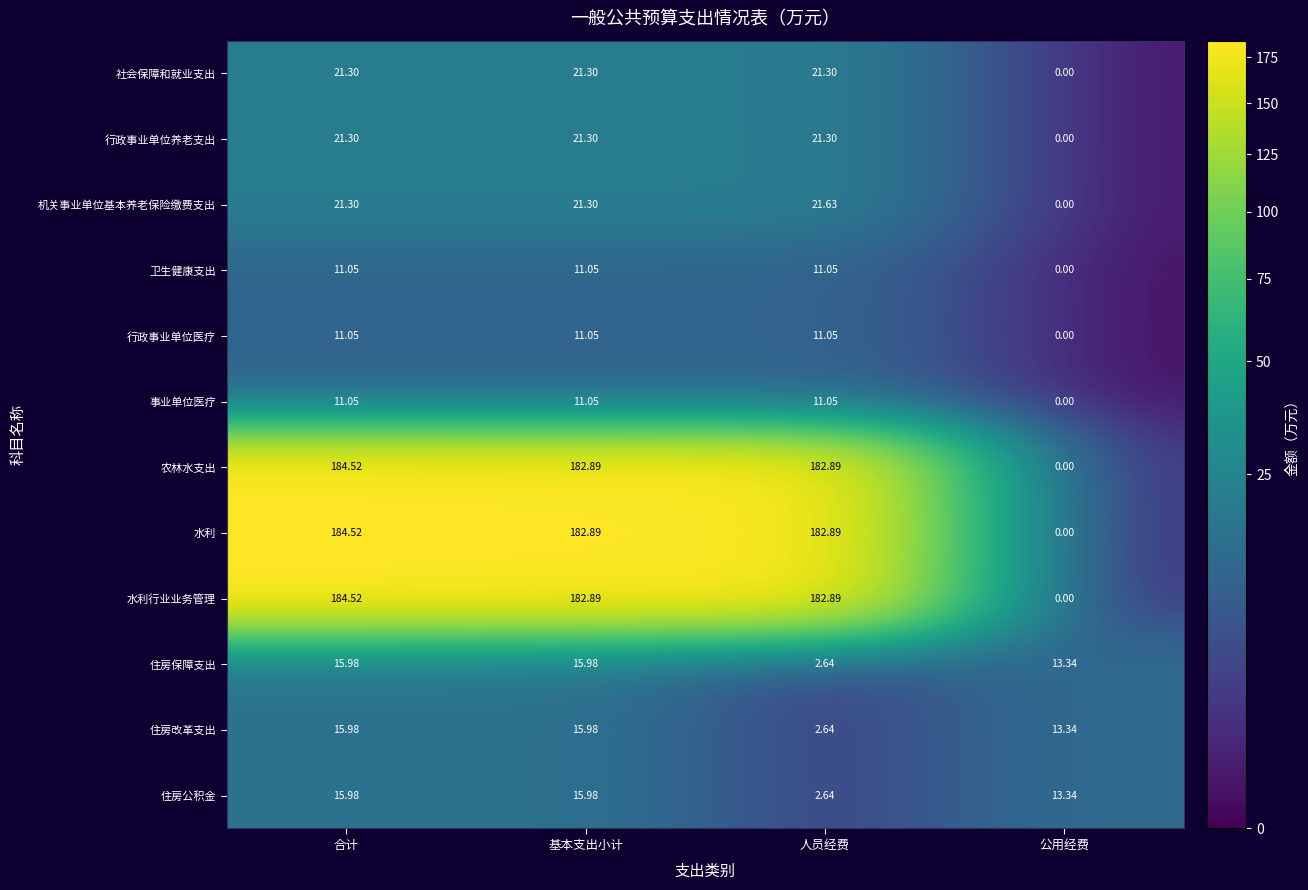

At which category is the sum across all series the highest?

合计